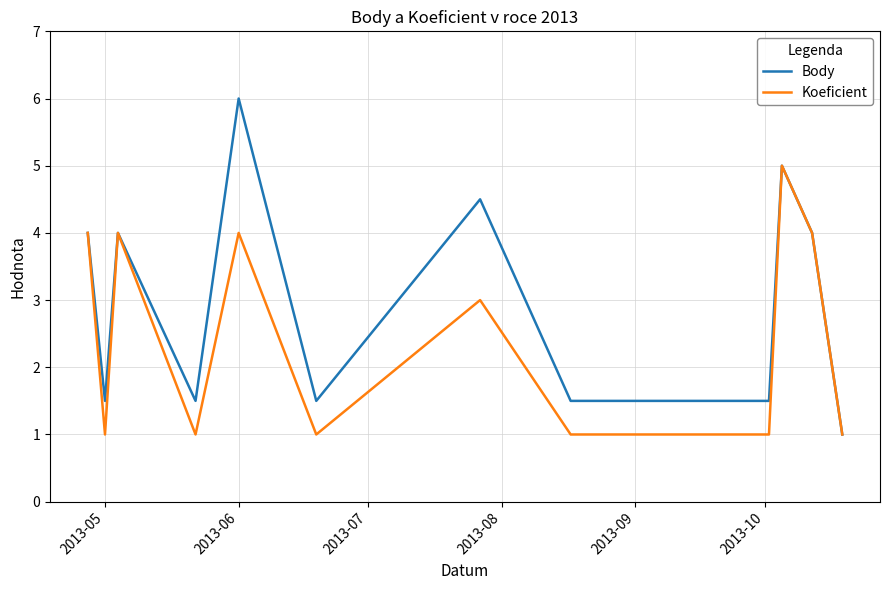

At how many categories does at least one series exceed 2?

6